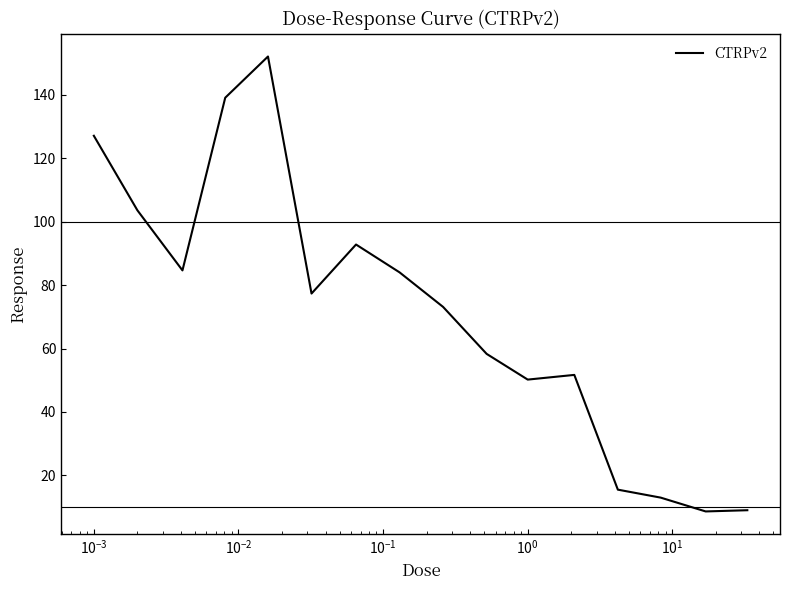

What is the greatest value displayed?

152.1